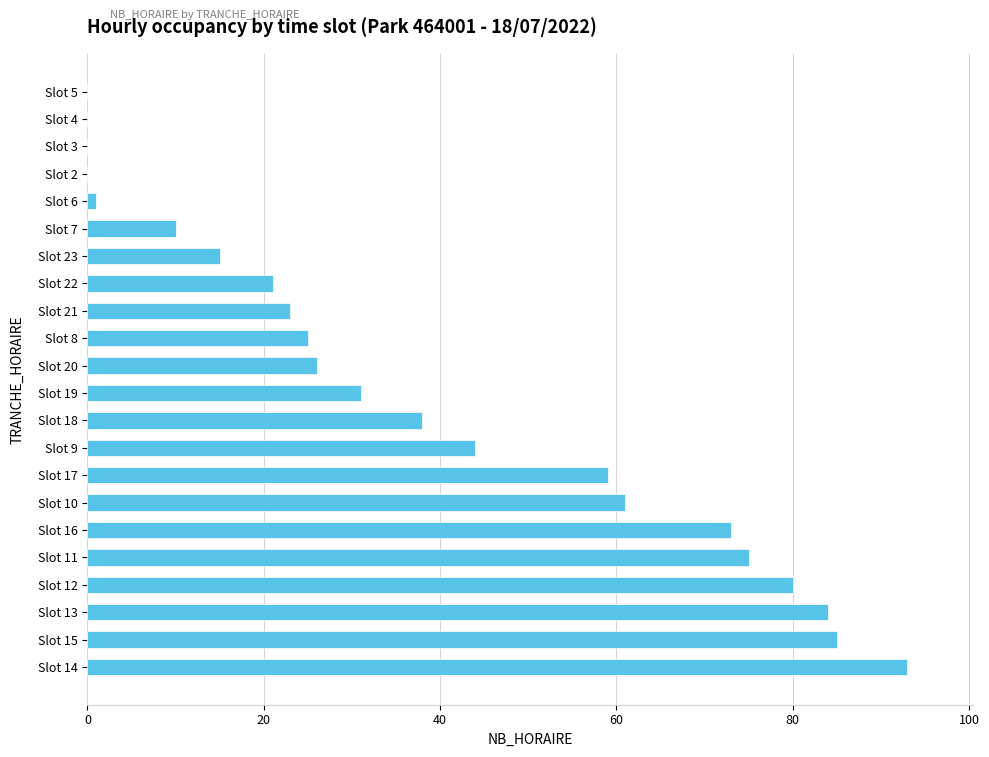

True or false: the data shows 73 at Slot 16.

True